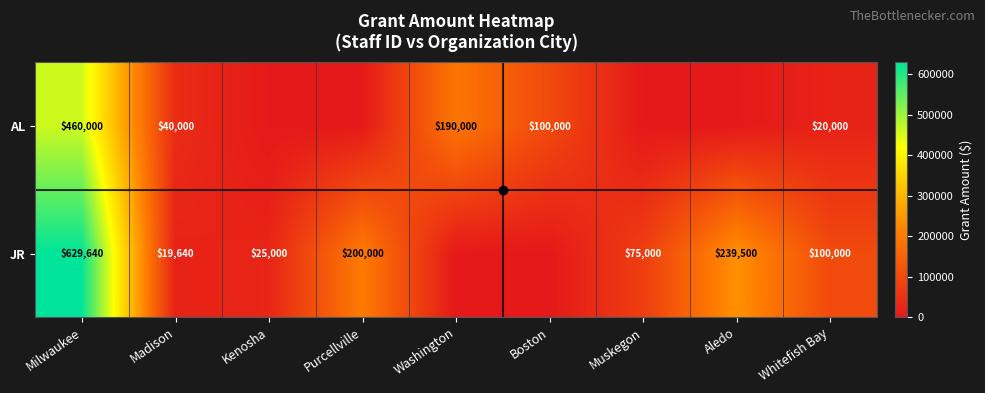

The value of JR at Whitefish Bay is 57070. True or false?

False